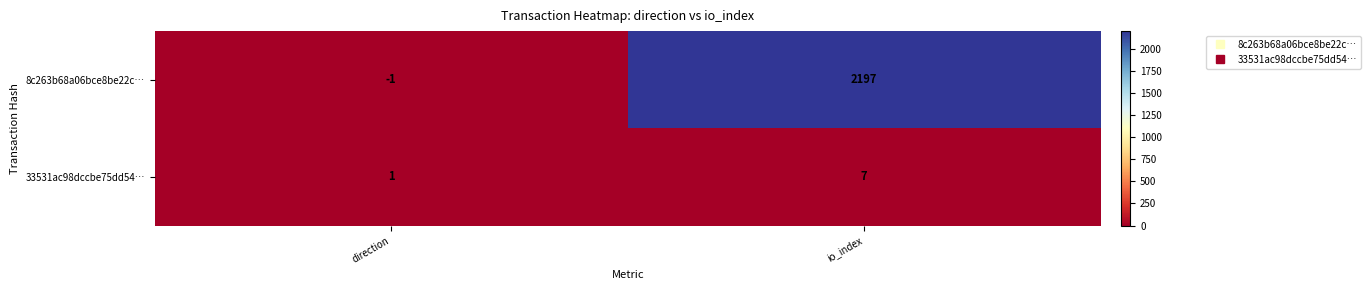

List the labels in order of 8c263b68a06bce8be22c… value, largest first.

io_index, direction